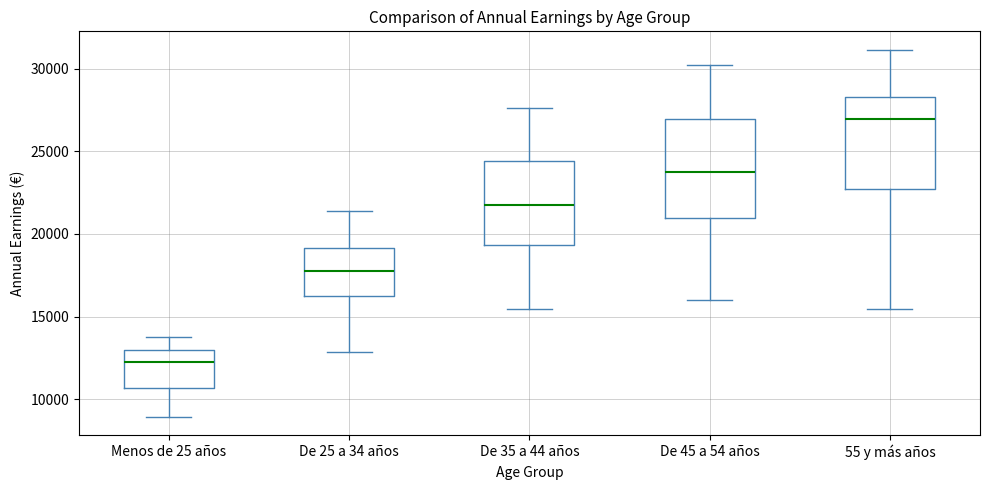

Which box has the lowest median line?

Menos de 25 años